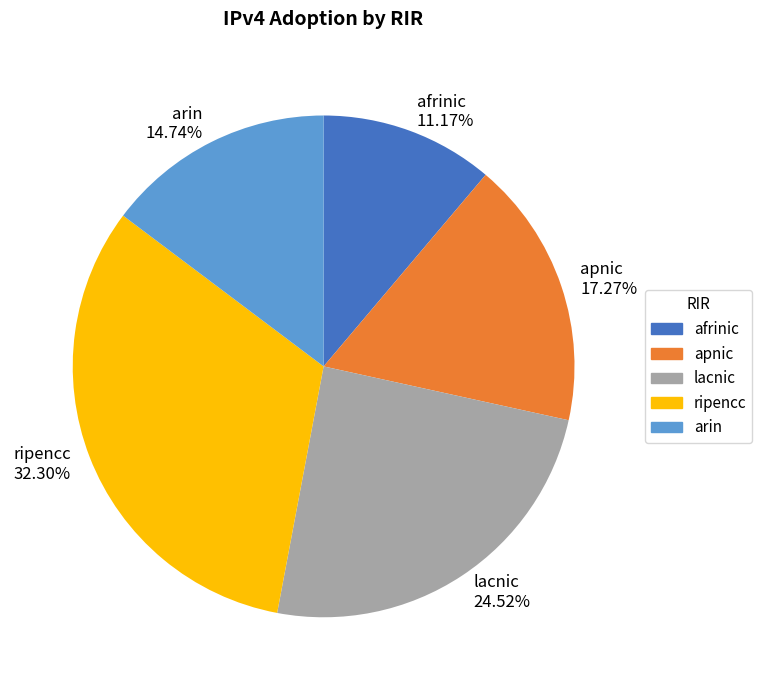

Rank the categories by value from highest to lowest.

ripencc, lacnic, apnic, arin, afrinic